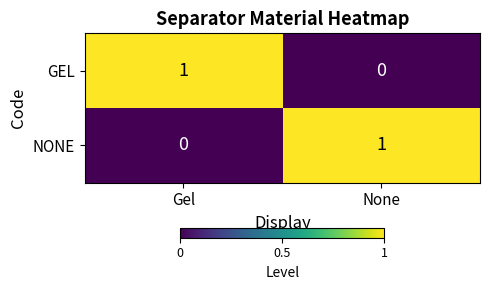

Reading left to right, list all the values displayed in this chart.

GEL: 1	0
NONE: 0	1